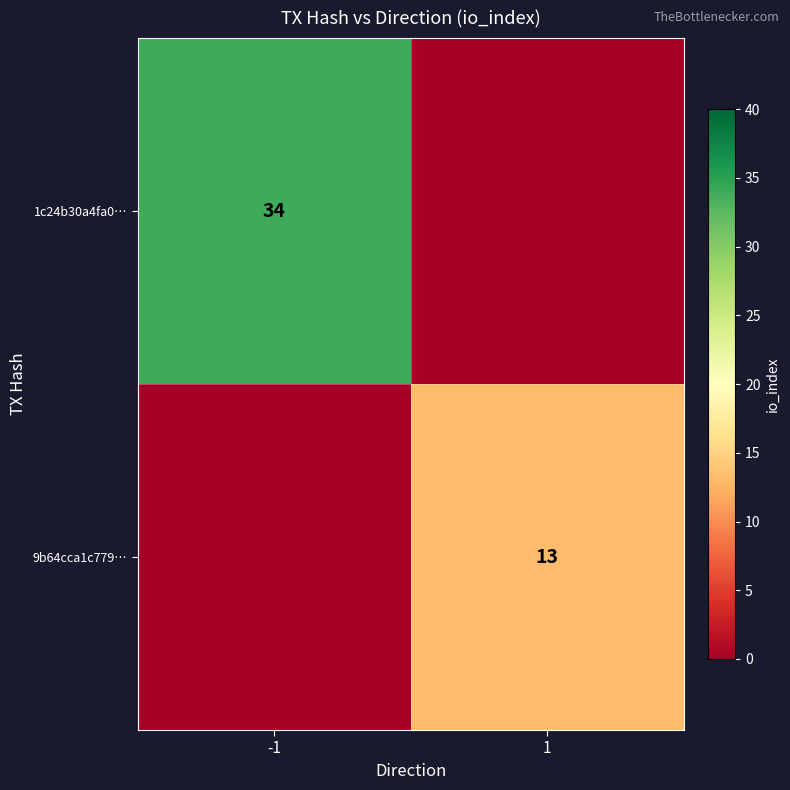

Which series has the widest spread of values?

1c24b30a4fa0…